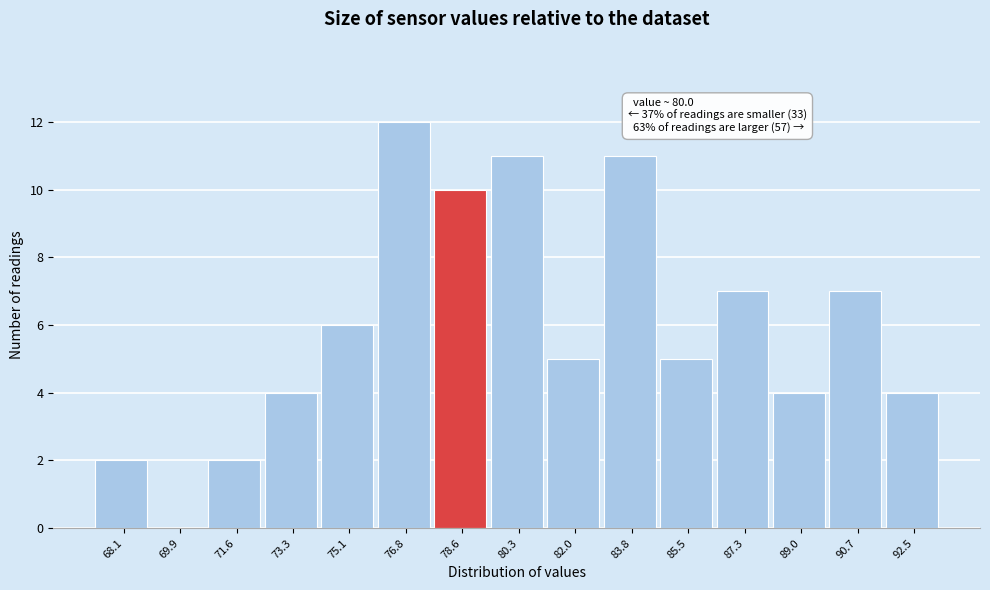

Reading left to right, extract all data points from this chart.

68.1=2	69.9=0	71.6=2	73.3=4	75.1=6	76.8=12	78.6=10	80.3=11	82.0=5	83.8=11	85.5=5	87.3=7	89.0=4	90.7=7	92.5=4